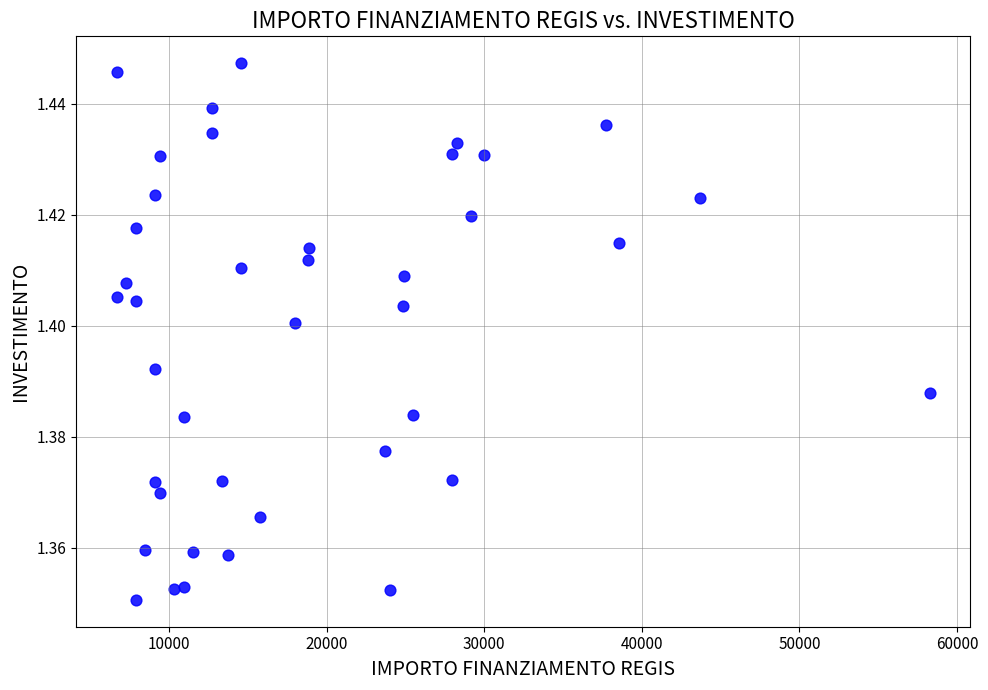

What is the range of X values (max minus min)?

51595.0